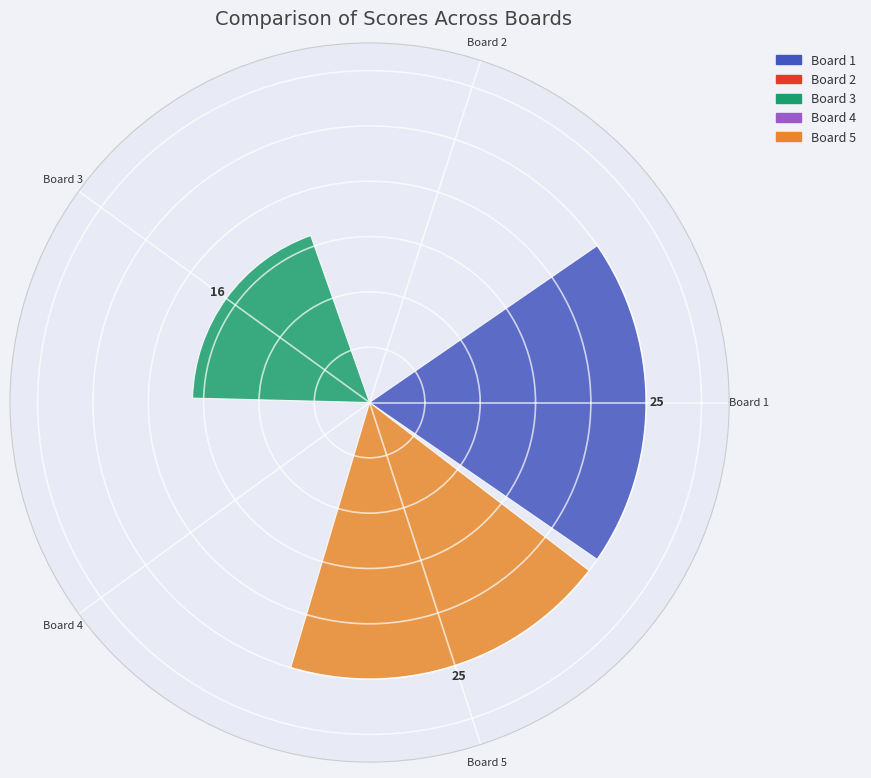

What percentage is the Board 5
Scherrer Kurt slice, to the nearest percent?

38%